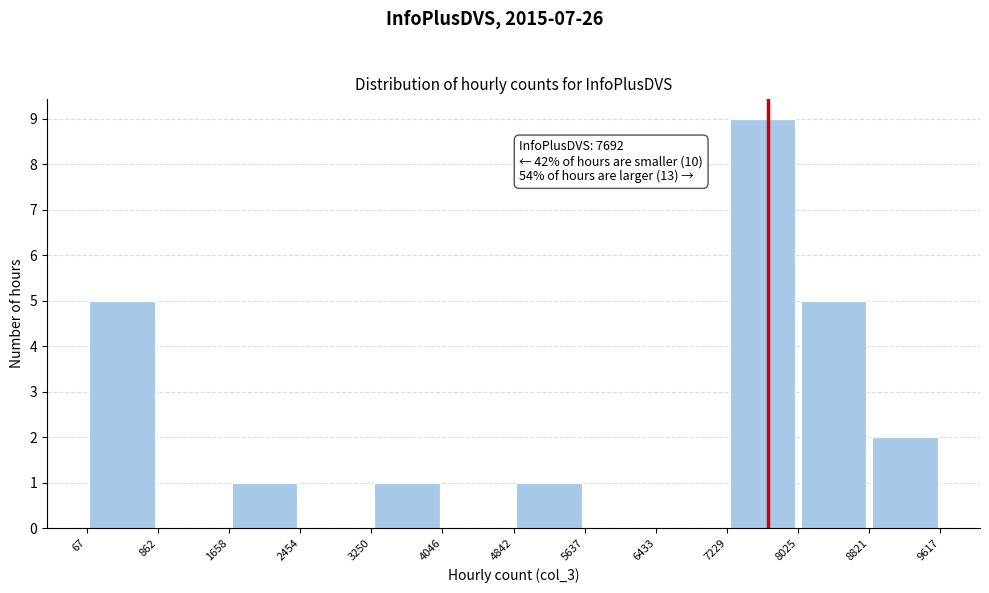

Which range on the x-axis has the tallest bar?

7229 to 8025